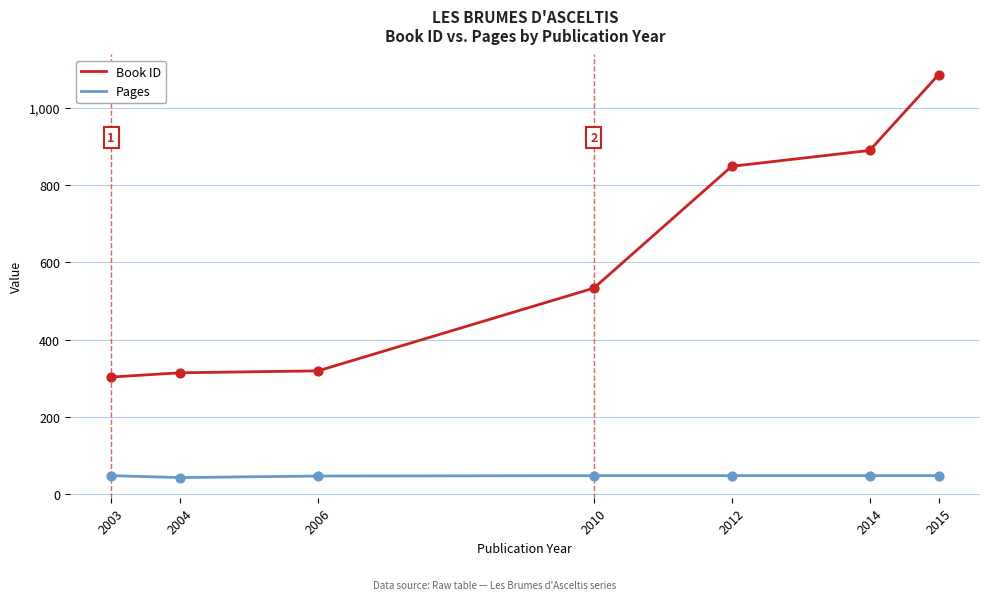

At which category is the sum across all series the highest?

2015